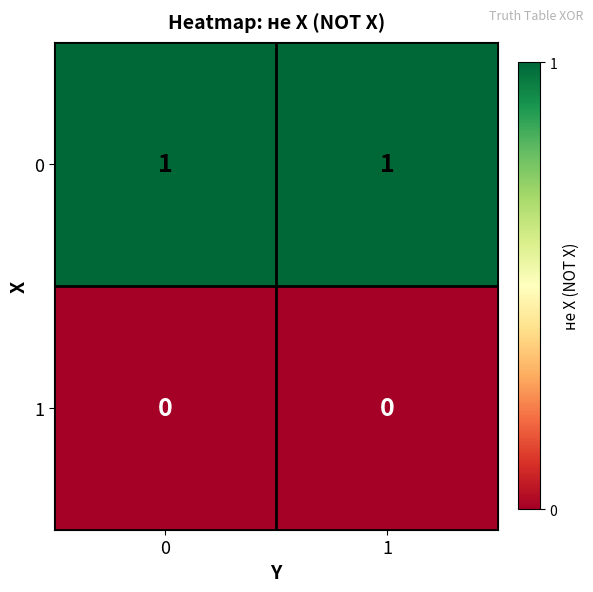

Rank the series by their average value, from lowest to highest.

1, 0